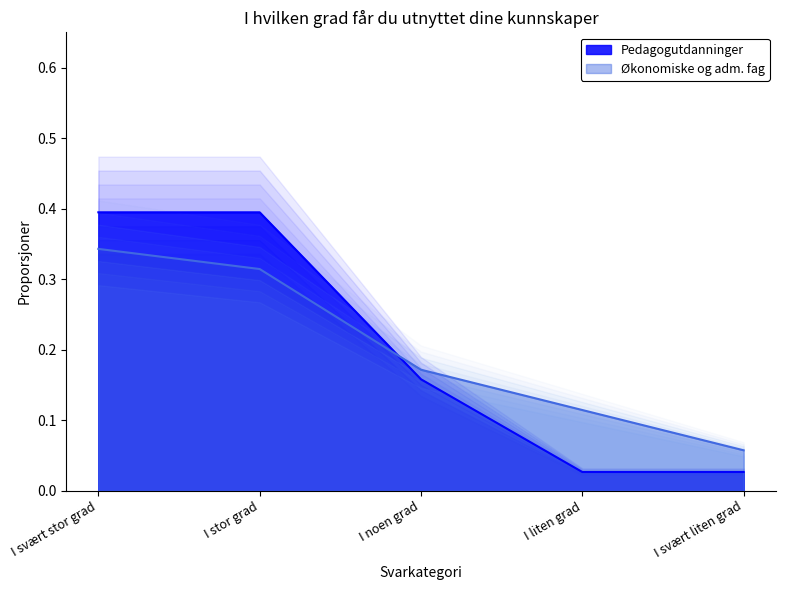

Between which two adjacent categories do Økonomiske og adm. fag and Pedagogutdanninger first intersect?

I stor grad and I noen grad